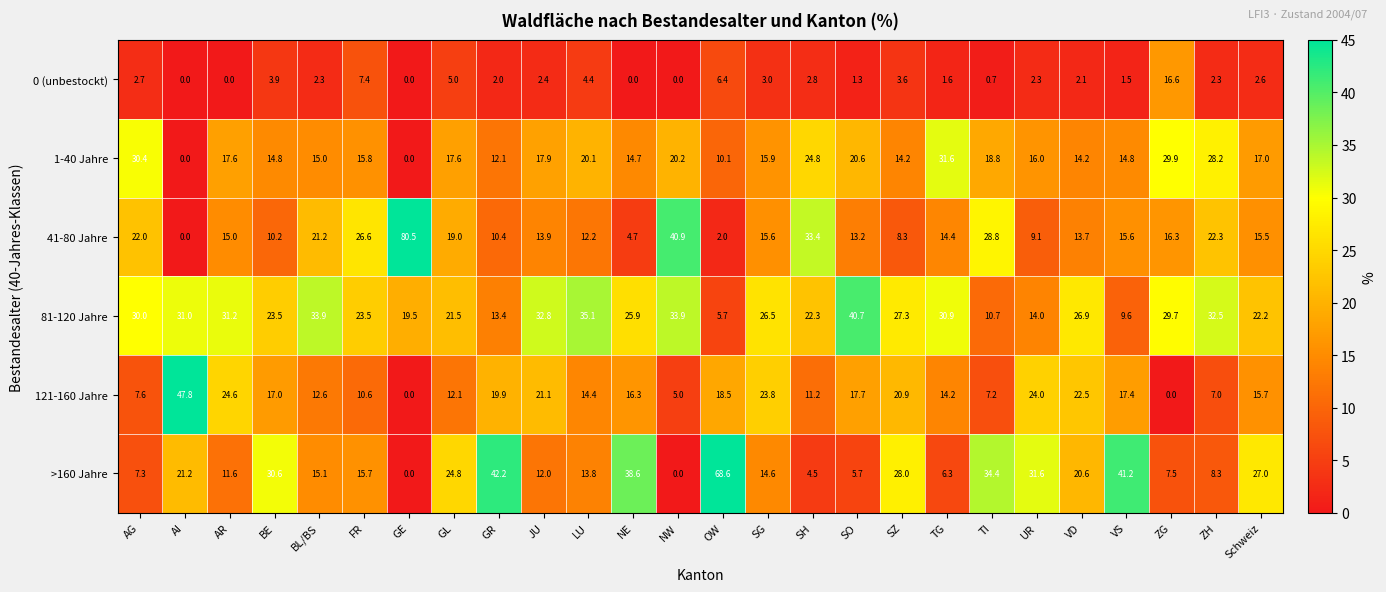

At how many categories does at least one series exceed 10?

26